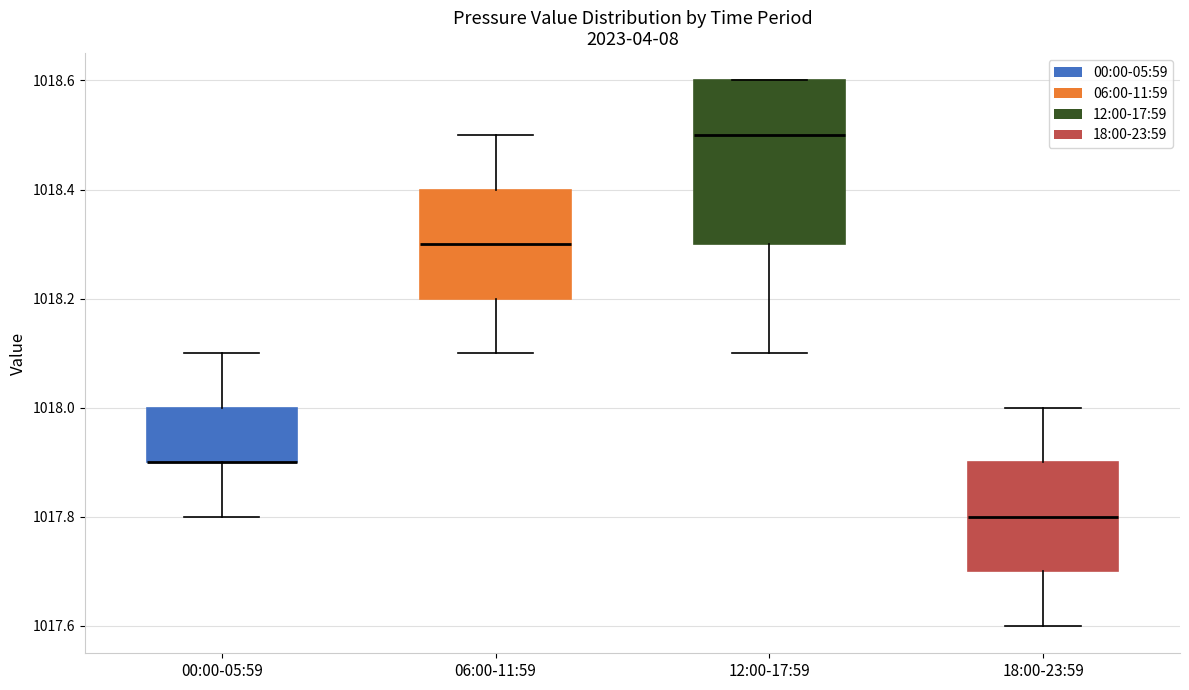

Reading left to right, transcribe this box plot: for each box, give where its median line is, the range the box spans, and where its two whiskers end, as read against the y-axis. The values are not printed on the chart, so give them approximately, as read against the axis.

00:00-05:59: median 1017.9 (drawn on the box's lower edge), box 1017.9 to 1018.0, whiskers 1017.8 to 1018.1
06:00-11:59: median 1018.3, box 1018.2 to 1018.4, whiskers 1018.1 to 1018.5
12:00-17:59: median 1018.5, box 1018.3 to 1018.6, whiskers 1018.1 to 1018.6
18:00-23:59: median 1017.8, box 1017.7 to 1017.9, whiskers 1017.6 to 1018.0